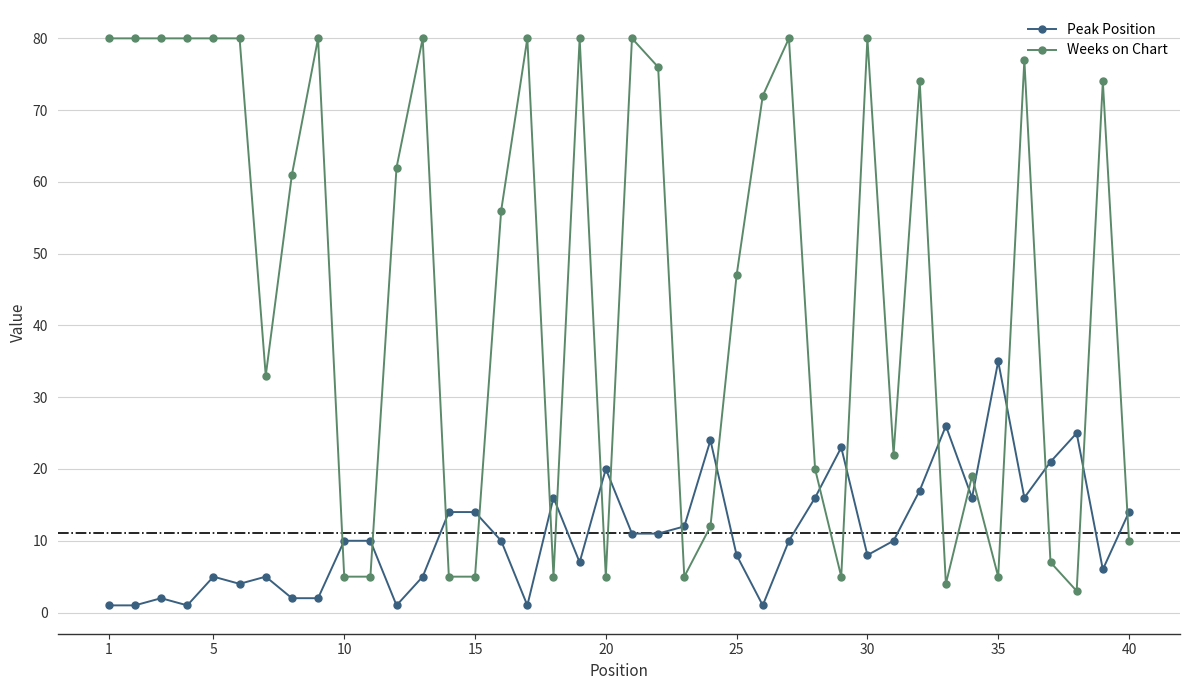

Which series has the largest total across all categories?

Weeks on Chart